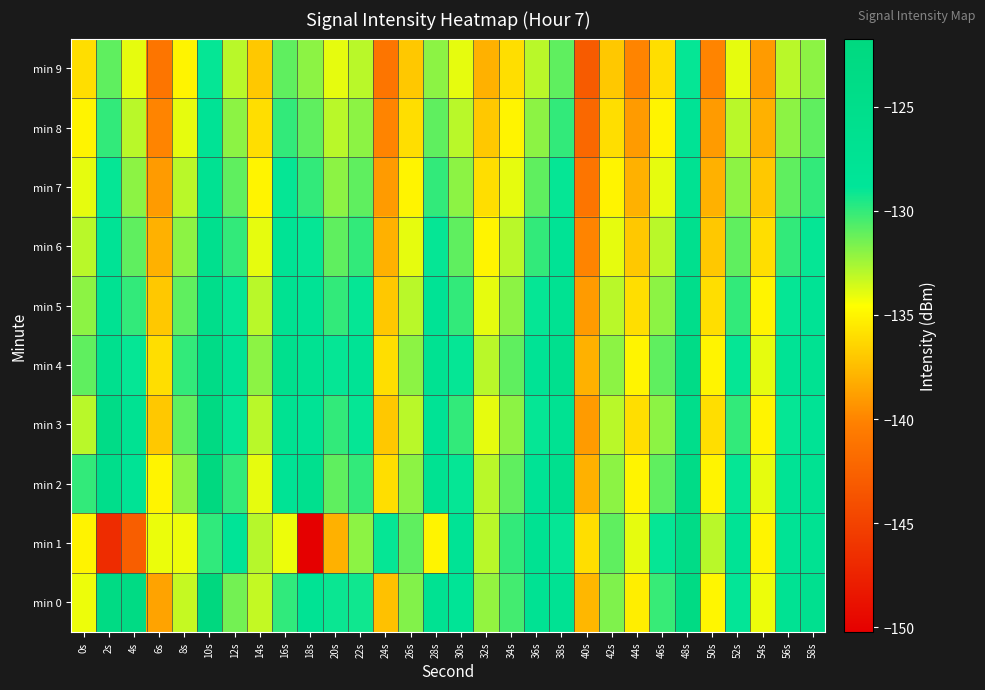

Reading left to right, what are all the values shown in this chart?

min 0: 0s=-134.2	2s=-123.0	4s=-123.0	6s=-138.6	8s=-133.3	10s=-121.7	12s=-131.5	14s=-133.3	16s=-129.9	18s=-127.6	20s=-129.1	22s=-129.2	24s=-137.3	26s=-131.8	28s=-127.0	30s=-128.2	32s=-132.2	34s=-130.4	36s=-127.4	38s=-127.2	40s=-137.7	42s=-131.7	44s=-135.3	46s=-130.1	48s=-123.2	50s=-135.0	52s=-129.0	54s=-134.1	56s=-127.4	58s=-126.3
min 1: 0s=-135.1	2s=-146.7	4s=-142.8	6s=-134.1	8s=-134.1	10s=-130.0	12s=-128.3	14s=-133.0	16s=-134.1	18s=-150.2	20s=-138.0	22s=-132.0	24s=-129.0	26s=-131.0	28s=-135.0	30s=-128.0	32s=-133.0	34s=-130.0	36s=-127.0	38s=-129.0	40s=-136.0	42s=-131.0	44s=-134.0	46s=-129.0	48s=-124.0	50s=-133.0	52s=-128.0	54s=-135.0	56s=-128.0	58s=-127.0
min 2: 0s=-130.0	2s=-125.0	4s=-128.0	6s=-135.0	8s=-132.0	10s=-122.0	12s=-130.0	14s=-134.0	16s=-128.0	18s=-126.0	20s=-131.0	22s=-130.0	24s=-136.0	26s=-132.0	28s=-127.0	30s=-129.0	32s=-133.0	34s=-131.0	36s=-128.0	38s=-126.0	40s=-138.0	42s=-132.0	44s=-135.0	46s=-131.0	48s=-124.0	50s=-135.0	52s=-129.0	54s=-134.0	56s=-128.0	58s=-127.0
min 3: 0s=-133.0	2s=-124.0	4s=-127.0	6s=-137.0	8s=-131.0	10s=-123.0	12s=-129.0	14s=-133.0	16s=-127.0	18s=-128.0	20s=-130.0	22s=-129.0	24s=-137.0	26s=-133.0	28s=-128.0	30s=-130.0	32s=-134.0	34s=-132.0	36s=-129.0	38s=-127.0	40s=-139.0	42s=-133.0	44s=-136.0	46s=-132.0	48s=-125.0	50s=-136.0	52s=-130.0	54s=-135.0	56s=-129.0	58s=-128.0
min 4: 0s=-131.0	2s=-126.0	4s=-129.0	6s=-136.0	8s=-130.0	10s=-124.0	12s=-128.0	14s=-132.0	16s=-126.0	18s=-127.0	20s=-129.0	22s=-128.0	24s=-136.0	26s=-132.0	28s=-127.0	30s=-129.0	32s=-133.0	34s=-131.0	36s=-128.0	38s=-126.0	40s=-138.0	42s=-132.0	44s=-135.0	46s=-131.0	48s=-124.0	50s=-135.0	52s=-129.0	54s=-134.0	56s=-128.0	58s=-127.0
min 5: 0s=-132.0	2s=-127.0	4s=-130.0	6s=-137.0	8s=-131.0	10s=-125.0	12s=-129.0	14s=-133.0	16s=-127.0	18s=-128.0	20s=-130.0	22s=-129.0	24s=-137.0	26s=-133.0	28s=-128.0	30s=-130.0	32s=-134.0	34s=-132.0	36s=-129.0	38s=-127.0	40s=-139.0	42s=-133.0	44s=-136.0	46s=-132.0	48s=-125.0	50s=-136.0	52s=-130.0	54s=-135.0	56s=-129.0	58s=-128.0
min 6: 0s=-133.0	2s=-128.0	4s=-131.0	6s=-138.0	8s=-132.0	10s=-126.0	12s=-130.0	14s=-134.0	16s=-128.0	18s=-129.0	20s=-131.0	22s=-130.0	24s=-138.0	26s=-134.0	28s=-129.0	30s=-131.0	32s=-135.0	34s=-133.0	36s=-130.0	38s=-128.0	40s=-140.0	42s=-134.0	44s=-137.0	46s=-133.0	48s=-126.0	50s=-137.0	52s=-131.0	54s=-136.0	56s=-130.0	58s=-129.0
min 7: 0s=-134.0	2s=-129.0	4s=-132.0	6s=-139.0	8s=-133.0	10s=-127.0	12s=-131.0	14s=-135.0	16s=-129.0	18s=-130.0	20s=-132.0	22s=-131.0	24s=-139.0	26s=-135.0	28s=-130.0	30s=-132.0	32s=-136.0	34s=-134.0	36s=-131.0	38s=-129.0	40s=-141.0	42s=-135.0	44s=-138.0	46s=-134.0	48s=-127.0	50s=-138.0	52s=-132.0	54s=-137.0	56s=-131.0	58s=-130.0
min 8: 0s=-135.0	2s=-130.0	4s=-133.0	6s=-140.0	8s=-134.0	10s=-128.0	12s=-132.0	14s=-136.0	16s=-130.0	18s=-131.0	20s=-133.0	22s=-132.0	24s=-140.0	26s=-136.0	28s=-131.0	30s=-133.0	32s=-137.0	34s=-135.0	36s=-132.0	38s=-130.0	40s=-142.0	42s=-136.0	44s=-139.0	46s=-135.0	48s=-128.0	50s=-139.0	52s=-133.0	54s=-138.0	56s=-132.0	58s=-131.0
min 9: 0s=-136.0	2s=-131.0	4s=-134.0	6s=-141.0	8s=-135.0	10s=-129.0	12s=-133.0	14s=-137.0	16s=-131.0	18s=-132.0	20s=-134.0	22s=-133.0	24s=-141.0	26s=-137.0	28s=-132.0	30s=-134.0	32s=-138.0	34s=-136.0	36s=-133.0	38s=-131.0	40s=-143.0	42s=-137.0	44s=-140.0	46s=-136.0	48s=-129.0	50s=-140.0	52s=-134.0	54s=-139.0	56s=-133.0	58s=-132.0